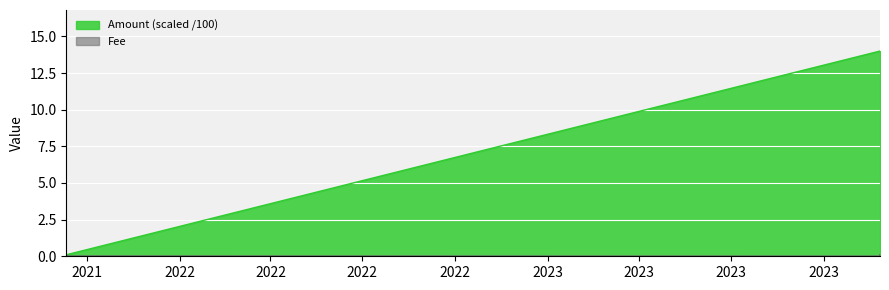

Rank the series at 2021-09-11 02:12:00 from lowest to highest value.

Fee, Amount